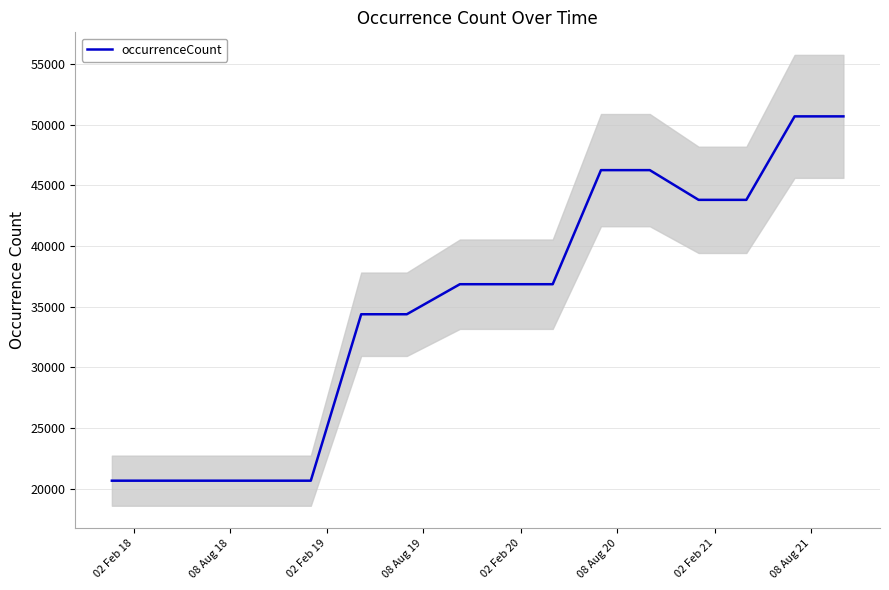

What is the maximum value for occurrenceCount?

50698